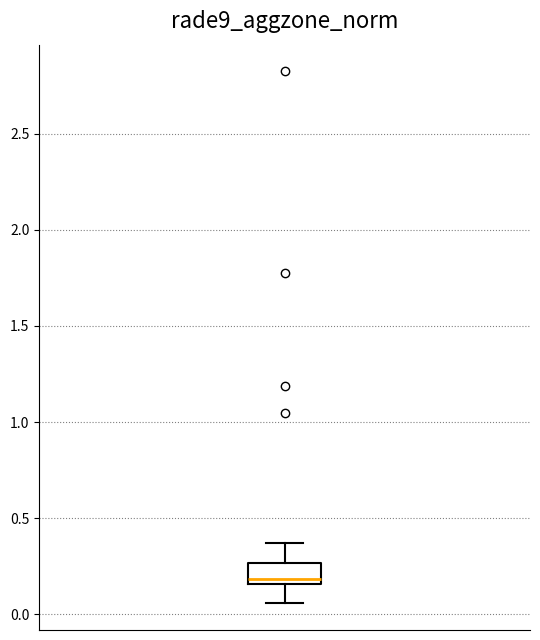

Read this box plot against the y-axis: the position of the median line, the range covered by the box, and the ends of both whiskers. The values are not printed on the chart, so give them approximately, as read against the axis.

median 0.20, box 0.15 to 0.25, whiskers 0.05 to 0.35